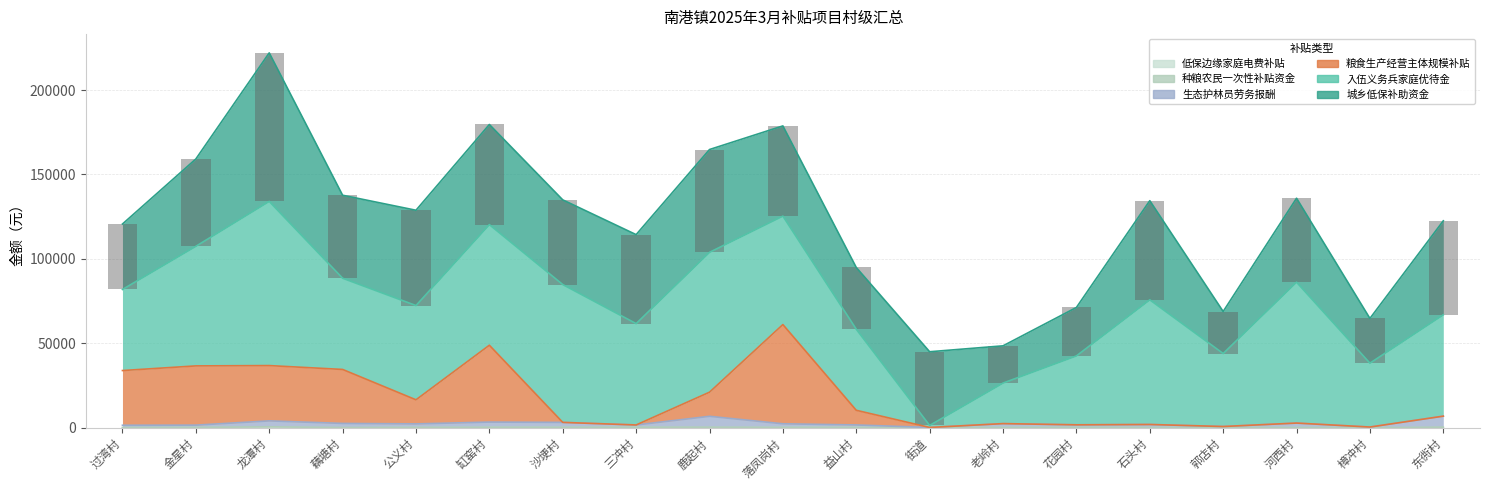

What is the label of the 10th bar from the right?

落凤岗村